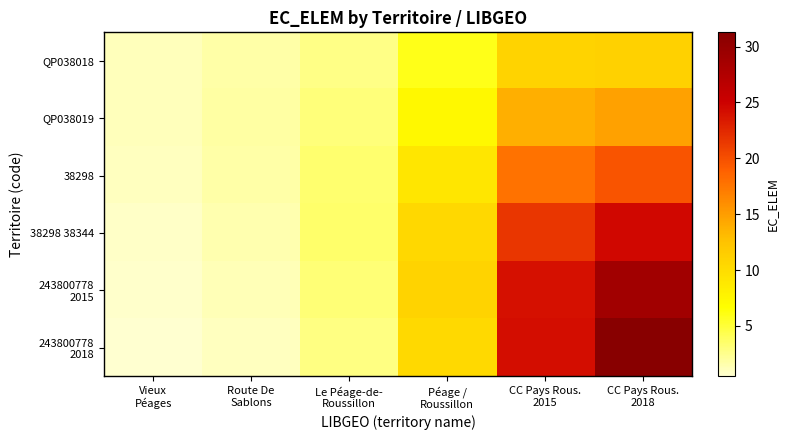

Which label corresponds to the largest value in the chart?

CC Pays Rous.
2018